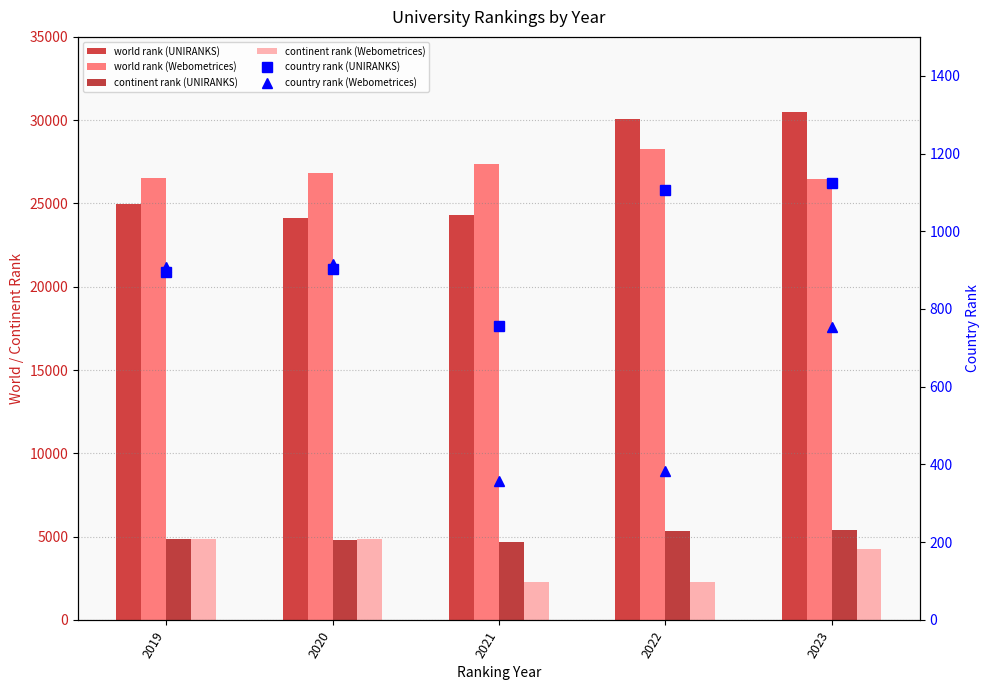

What is the difference between the country rank (Webometrices) values at 2021 and 2023?

395